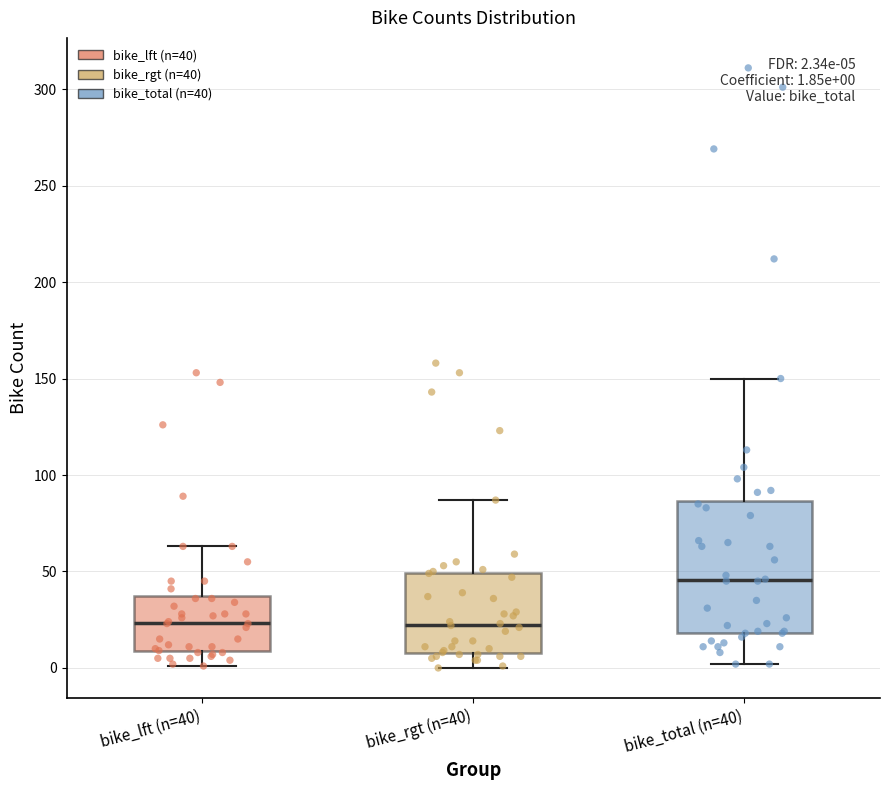

Which box has the highest median line?

bike_total (n=40)